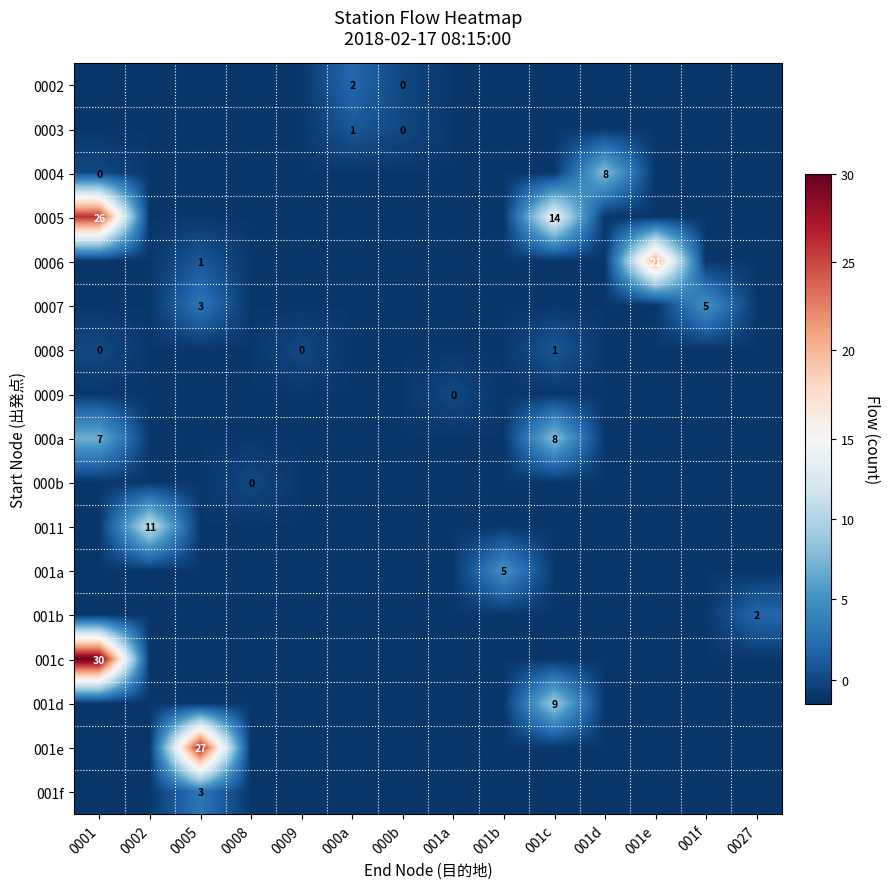

How many series are shown in this chart?

17